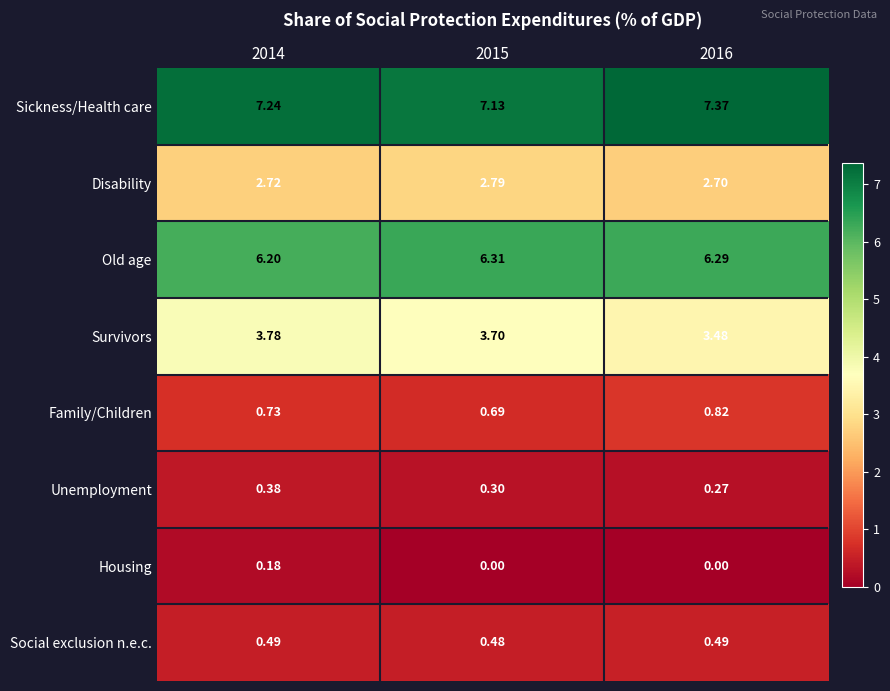

Which series has the largest total across all categories?

Sickness/Health care